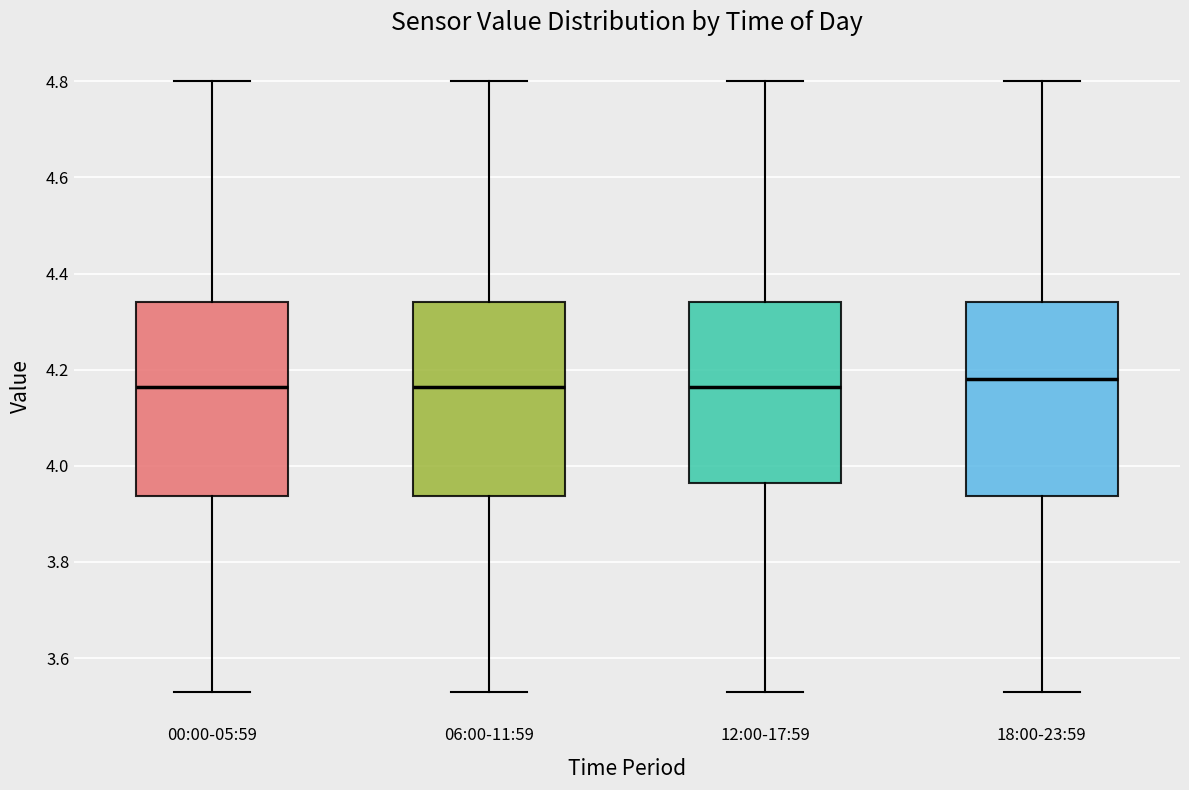

Reading left to right, read every box against the y-axis: the position of its median line, the range the box covers, and the ends of its whiskers. The values are not printed on the chart, so give them approximately, as read against the axis.

00:00-05:59: median 4.16, box 3.94 to 4.34, whiskers 3.54 to 4.80
06:00-11:59: median 4.16, box 3.94 to 4.34, whiskers 3.54 to 4.80
12:00-17:59: median 4.16, box 3.96 to 4.34, whiskers 3.54 to 4.80
18:00-23:59: median 4.18, box 3.94 to 4.34, whiskers 3.54 to 4.80